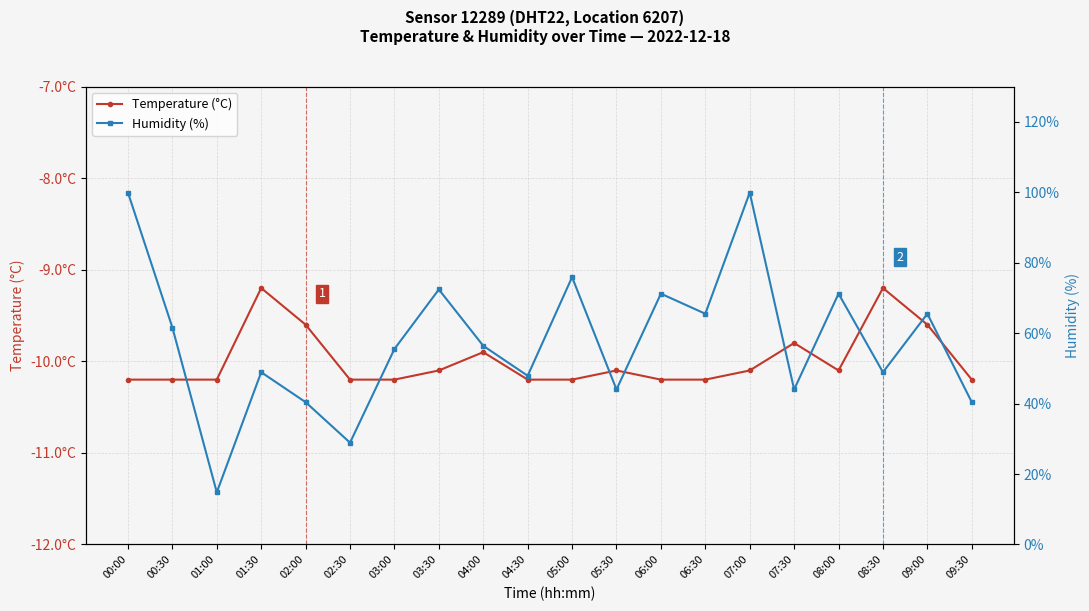

Between 00:00 and 09:30, which series saw the biggest shift?

Humidity (%)